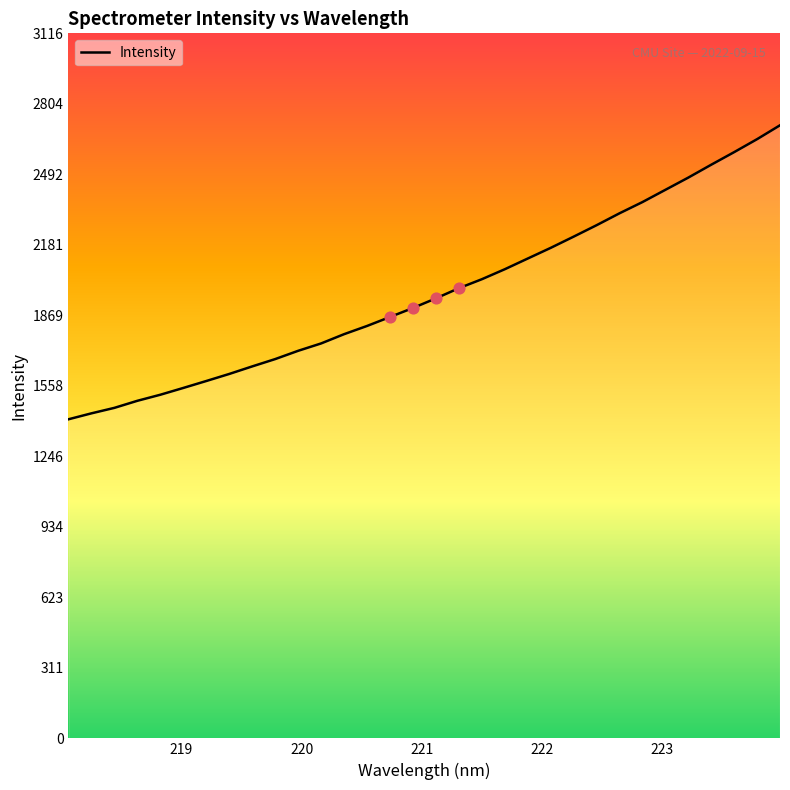

What is the minimum value shown in the chart?

1410.2